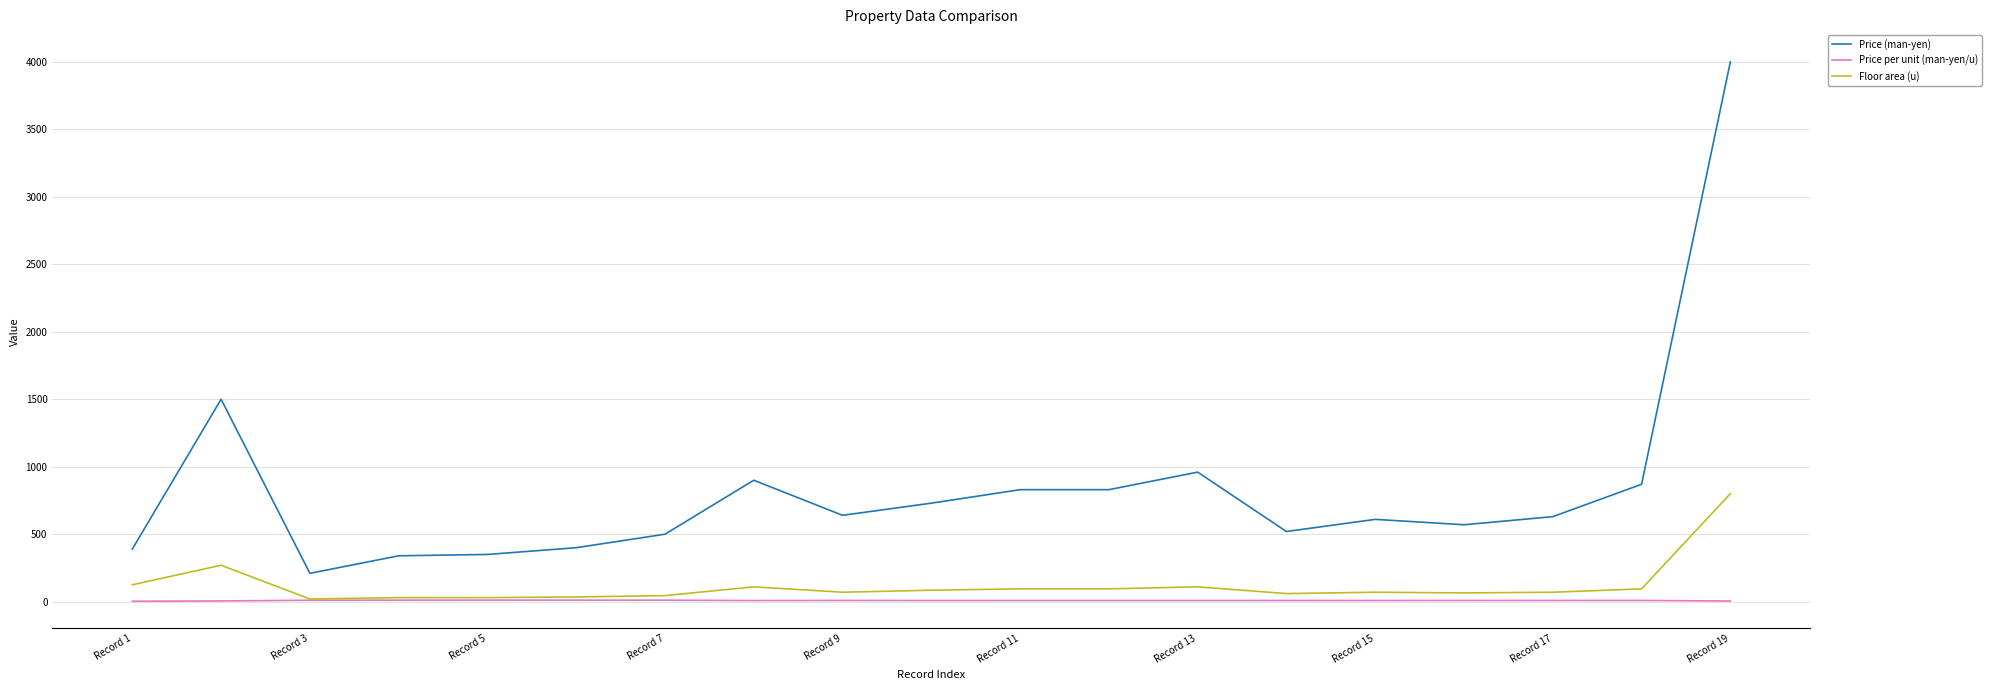

What is the minimum value shown in the chart?

3.1